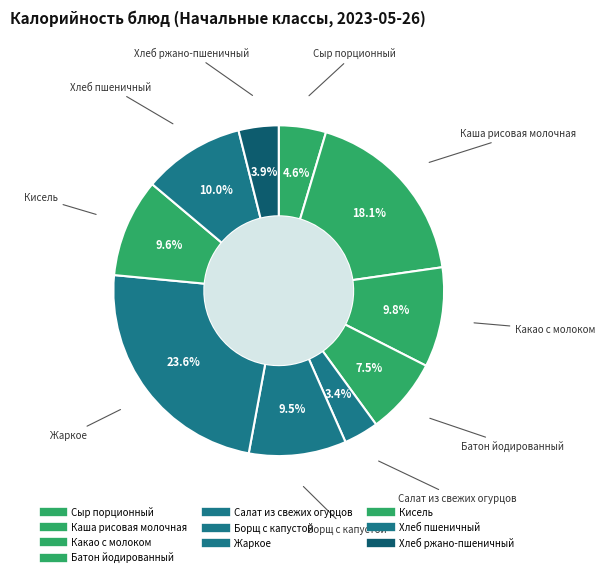

How many segments does this pie chart have?

10